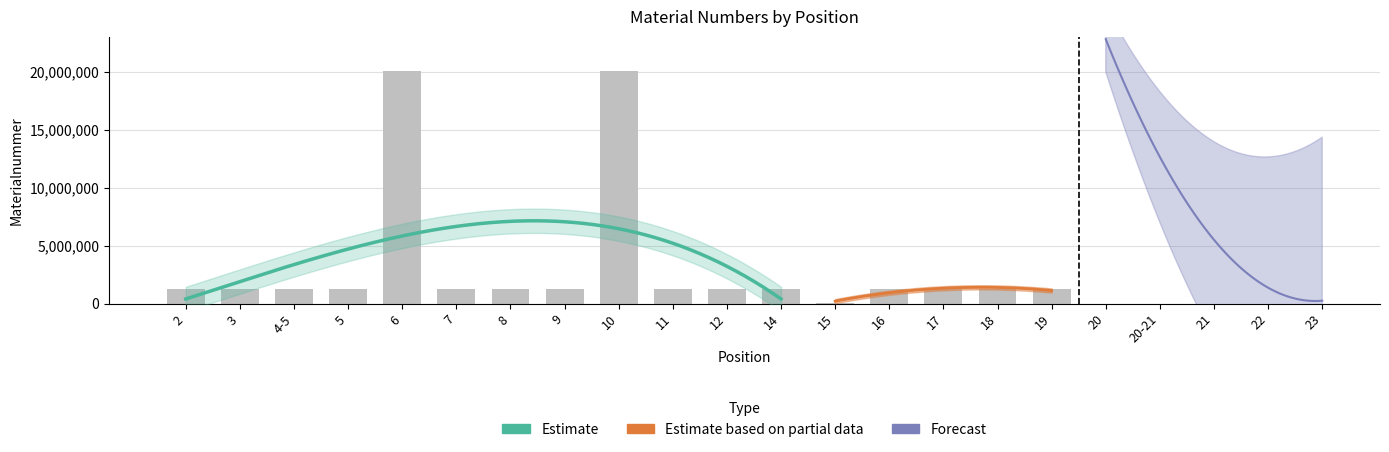

What is the ratio of the value at 9 to the value at 12?

1.0